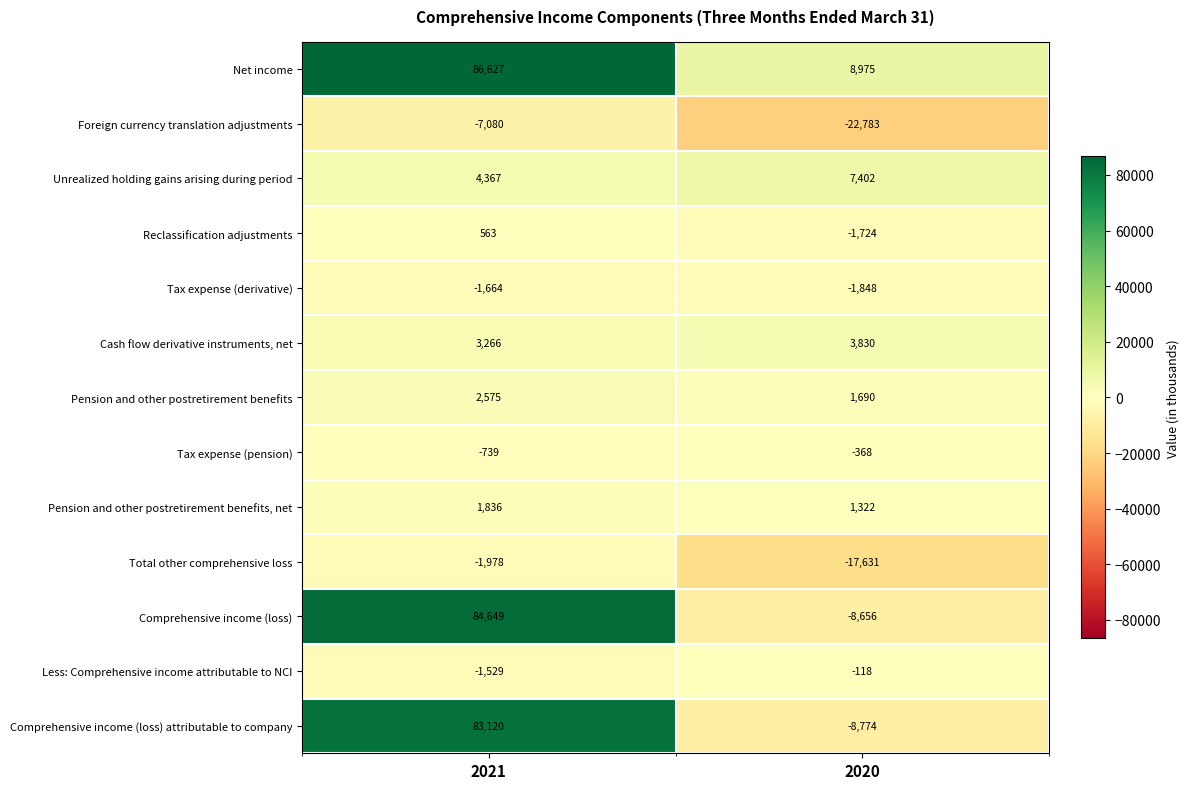

What is the sum of all Total other comprehensive loss values?

-19609